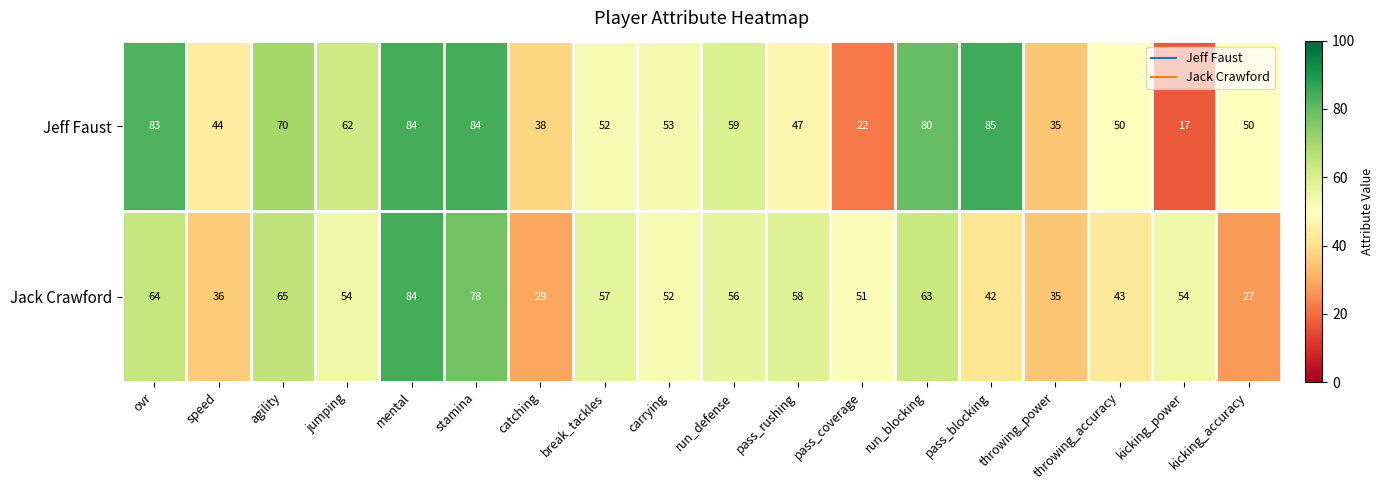

Which series has the widest spread of values?

Jeff Faust